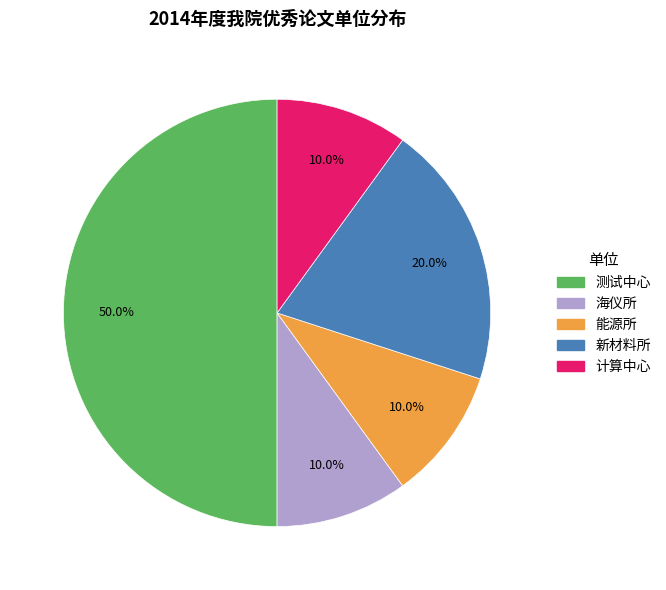

Which slice is the largest?

测试中心